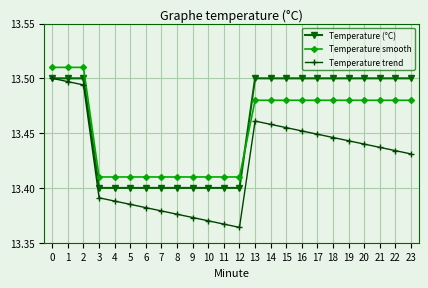

True or false: Temperature smooth and Temperature trend intersect in this chart.

False